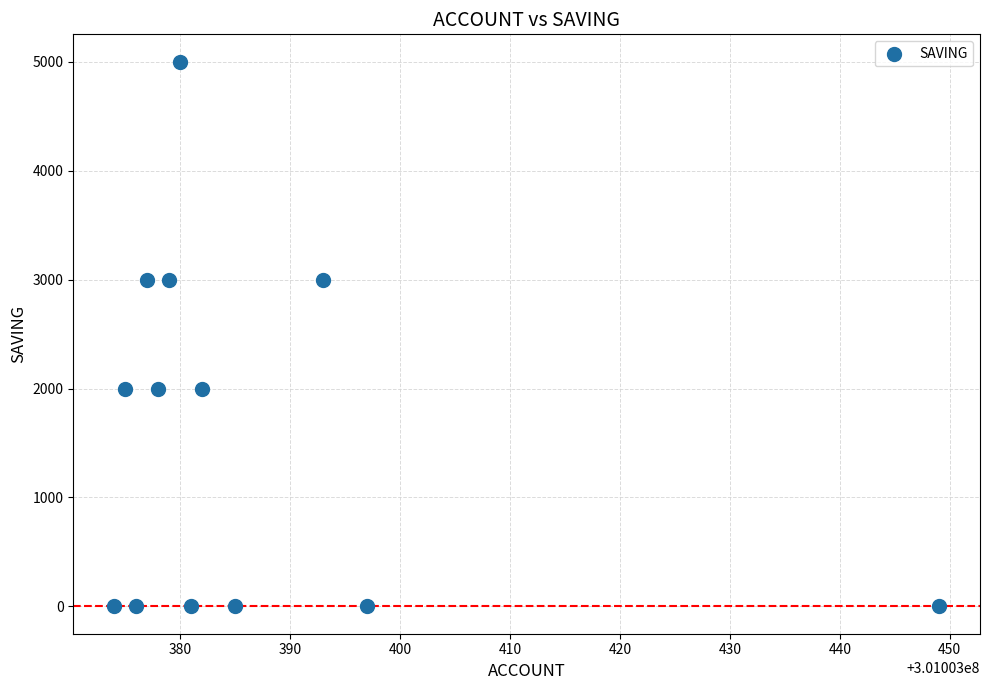

What is the range of X values (max minus min)?

75